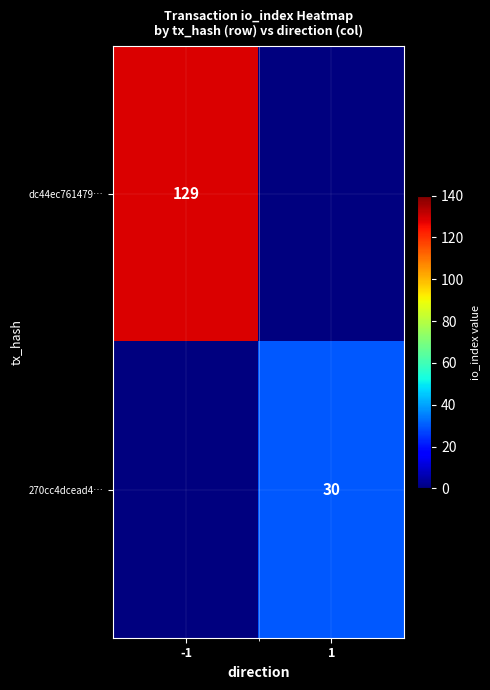

Is the value of dc44ec761479… at -1 greater than the value of 270cc4dcead4… at 1?

Yes